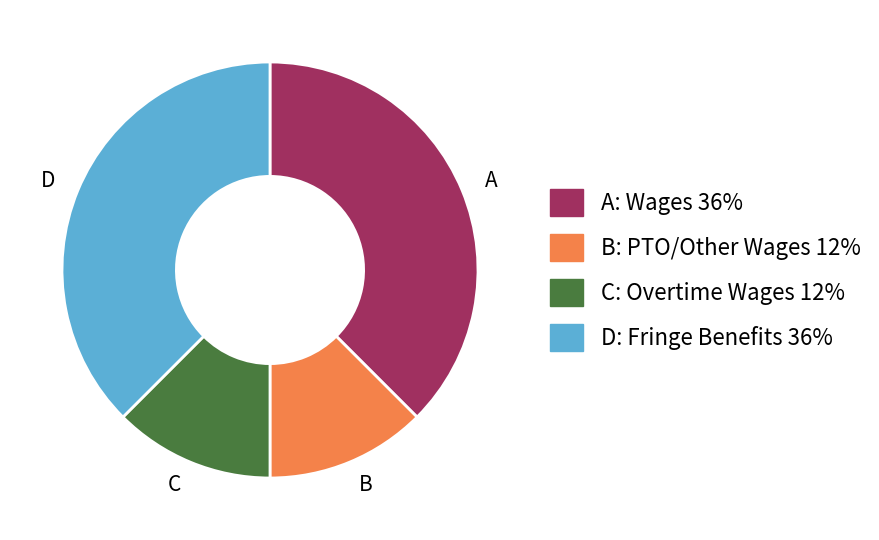

The C slice represents 3% of the pie. True or false?

False